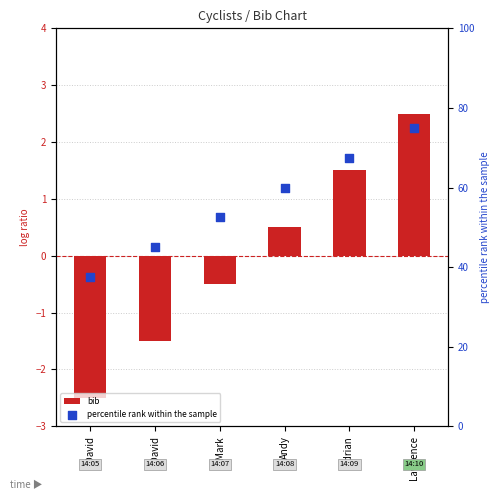

At which category is the sum across all series the highest?

Lawrence